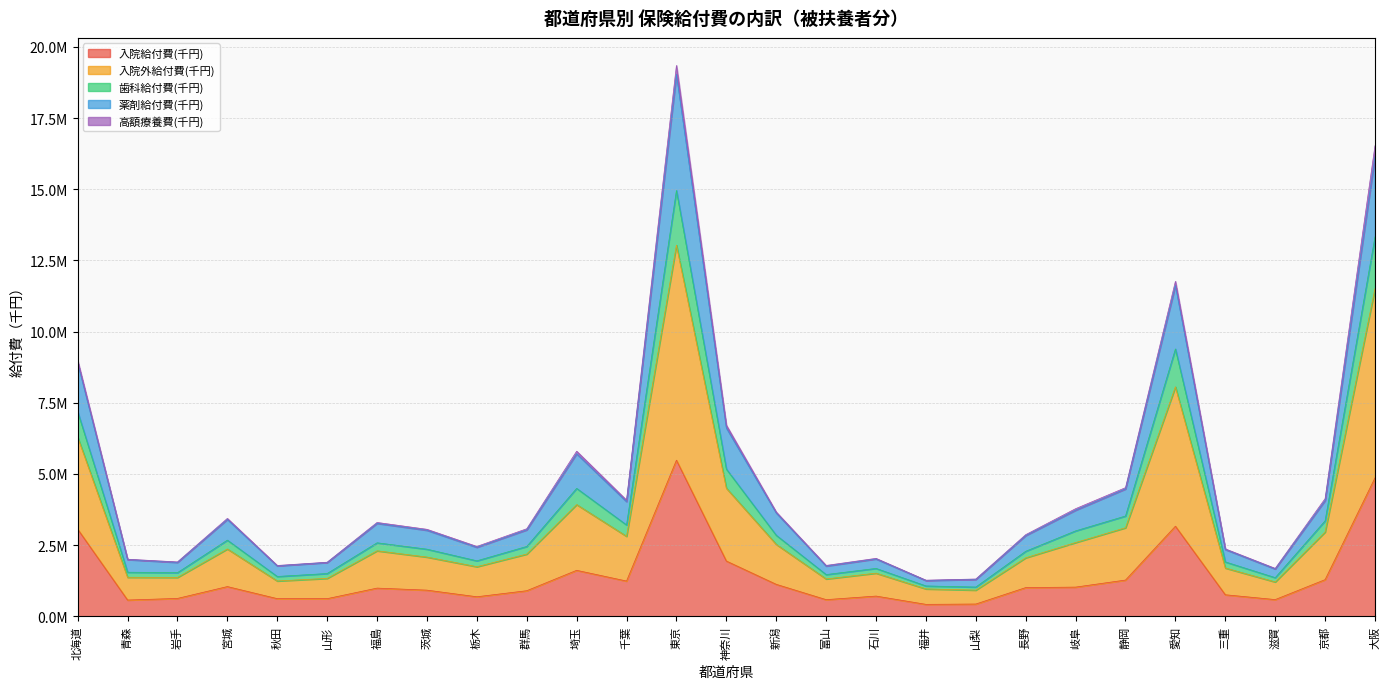

Which category has the highest value in the 入院給付費(千円) series?

東京